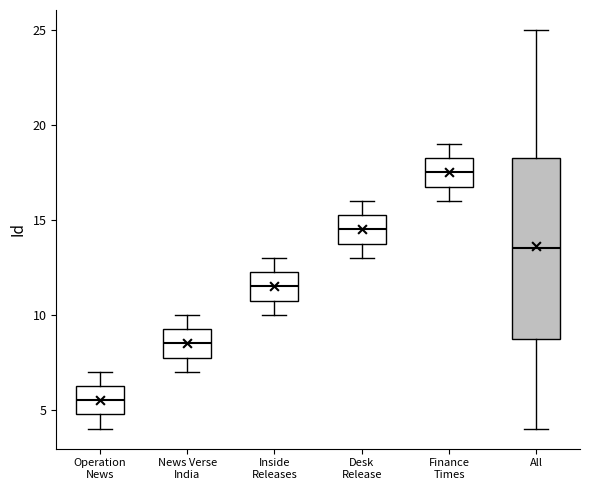

Comparing the boxes themselves (not the whiskers), which one is the tallest?

All